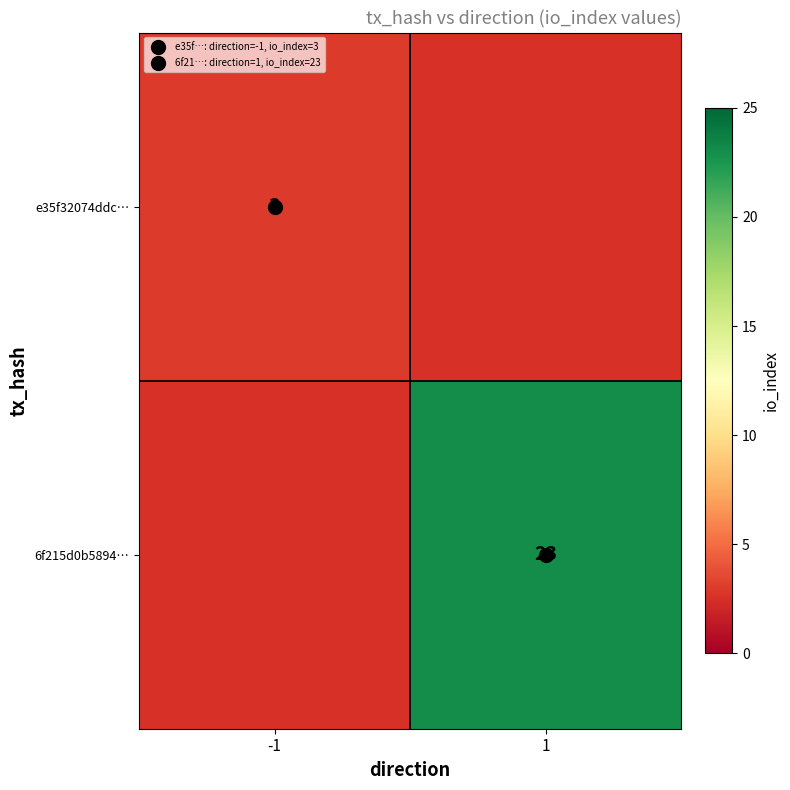

What is the minimum value for e35f32074ddc…?

3.0